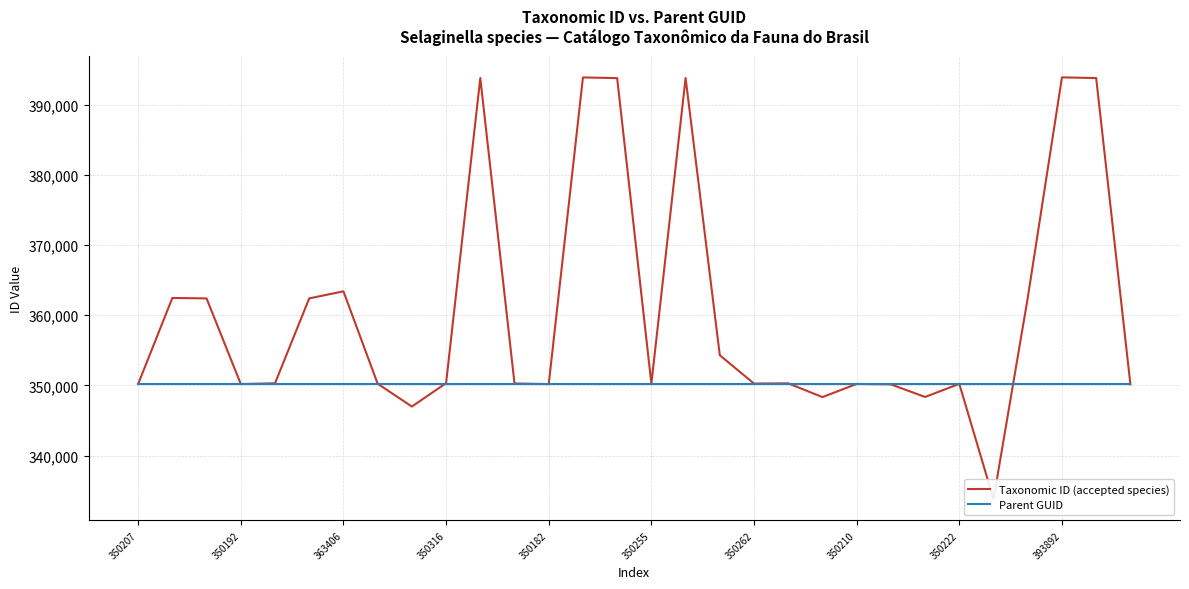

List the series in order of their peak value, lowest first.

Parent GUID, Taxonomic ID (accepted species)